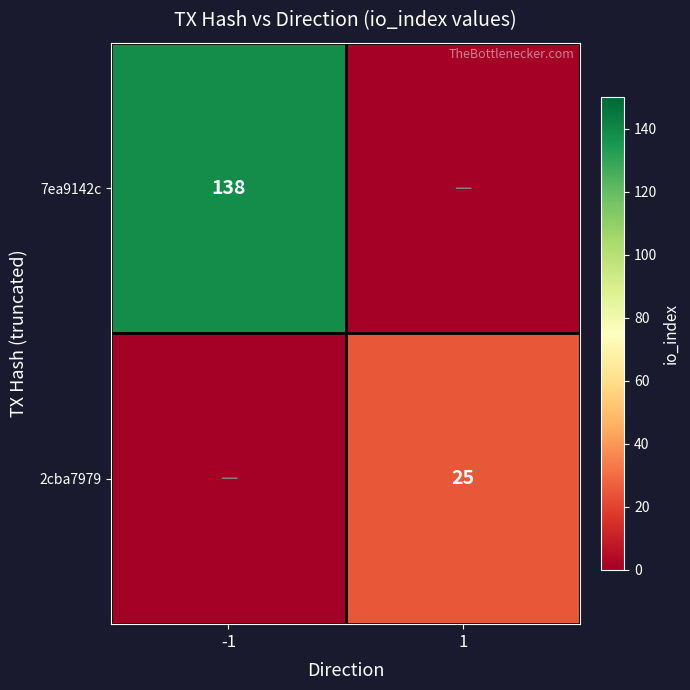

The value of 2cba7979 at 1 is 25. True or false?

True